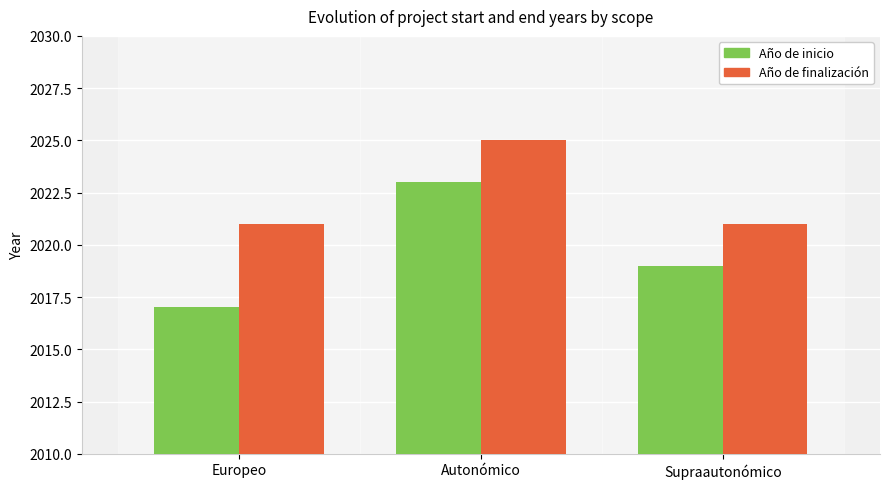

What is the total value across all series at Autonómico?

4048